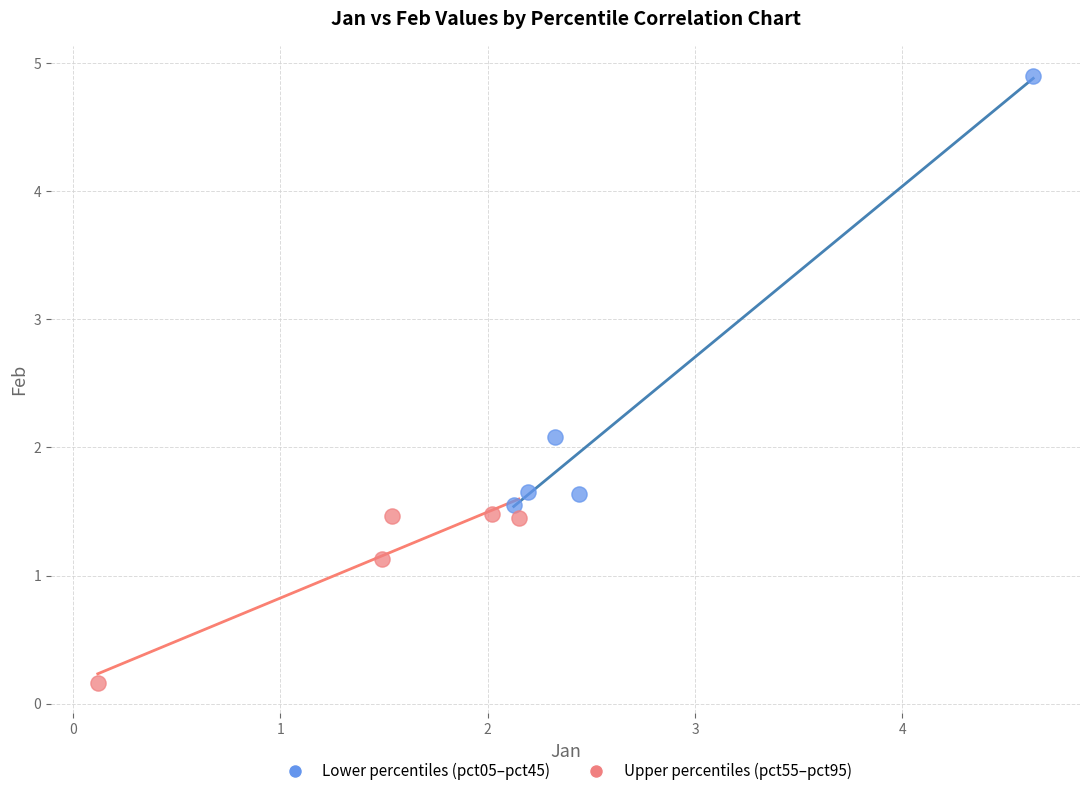

Which series contains the highest Y value?

Lower percentiles (pct05–pct45)